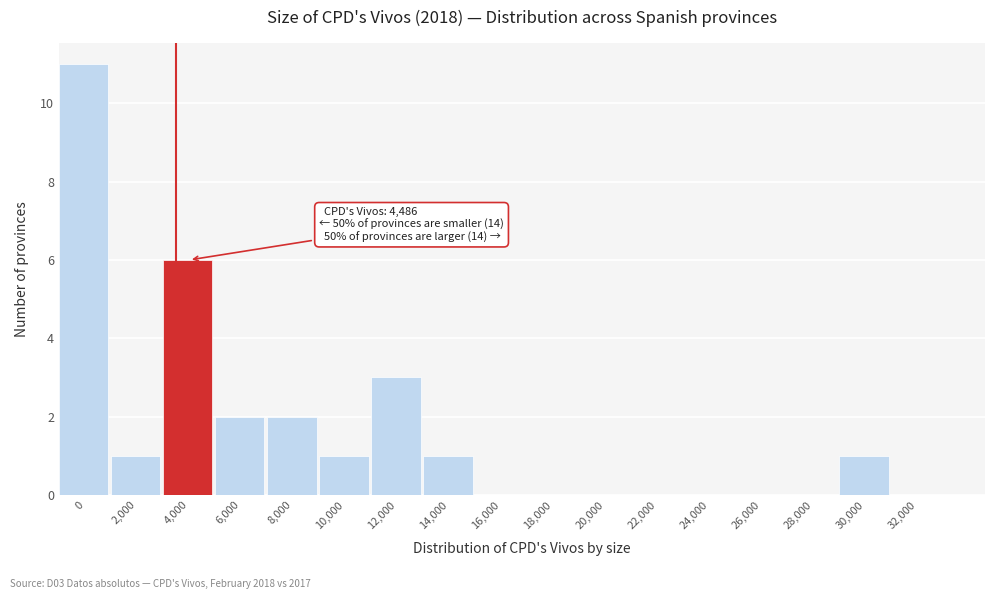

Reading left to right, what are all the values shown in this chart?

0=11	2,000=1	4,000=6	6,000=2	8,000=2	10,000=1	12,000=3	14,000=1	16,000=0	18,000=0	20,000=0	22,000=0	24,000=0	26,000=0	28,000=0	30,000=1	32,000=0